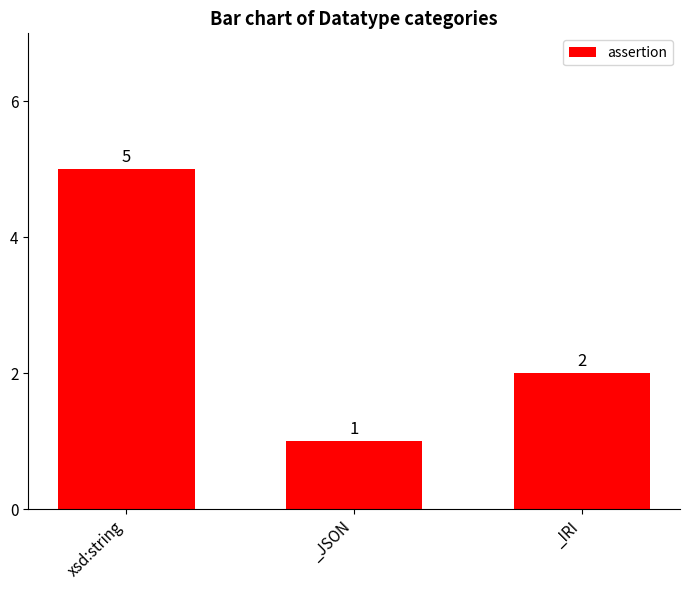

The value at _IRI is 3. True or false?

False